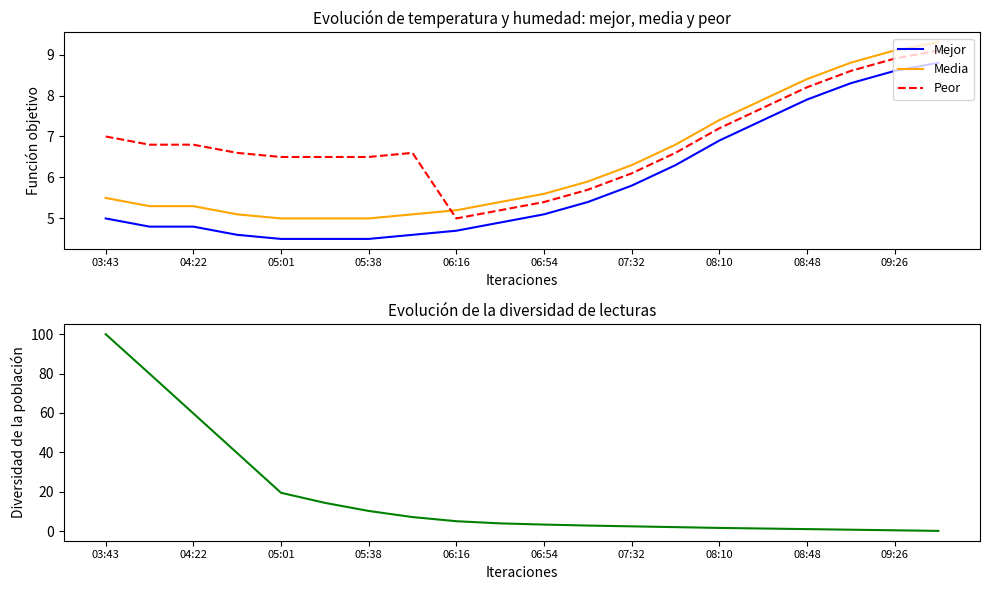

True or false: Mejor and Media intersect in this chart.

False